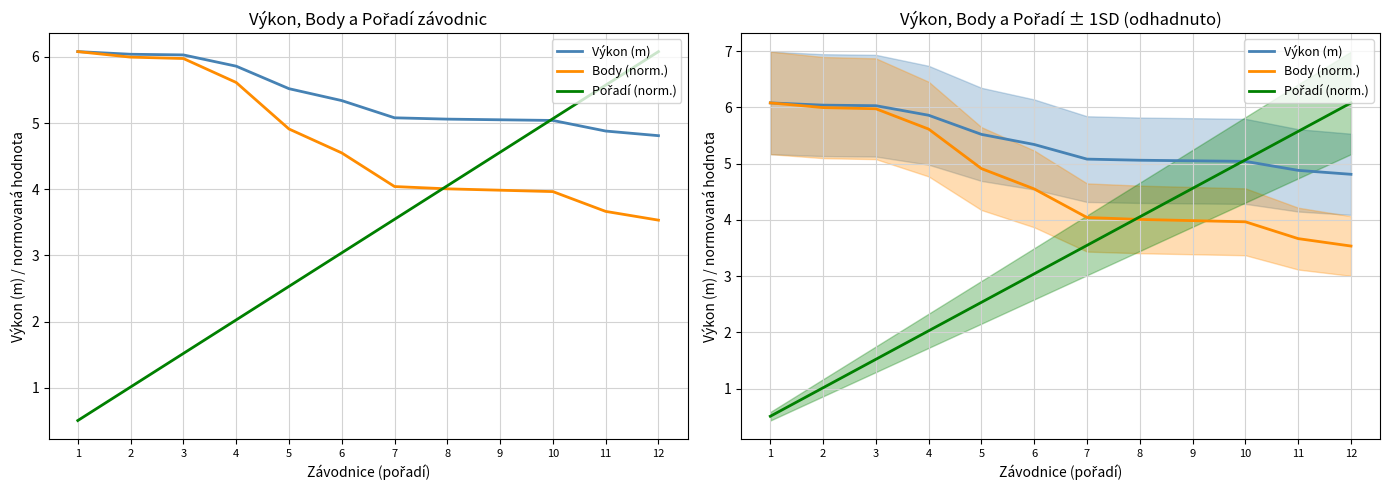

Reading left to right, what are all the values shown in this chart?

Výkon (m): 1=6.1	2=6.0	3=6.0	4=5.9	5=5.5	6=5.3	7=5.1	8=5.1	9=5.0	10=5.0	11=4.9	12=4.8
Body (norm.): 1=6.1	2=6.0	3=6.0	4=5.6	5=4.9	6=4.5	7=4.0	8=4.0	9=4.0	10=4.0	11=3.7	12=3.5
Pořadí (norm.): 1=0.5	2=1.0	3=1.5	4=2.0	5=2.5	6=3.0	7=3.5	8=4.1	9=4.6	10=5.1	11=5.6	12=6.1